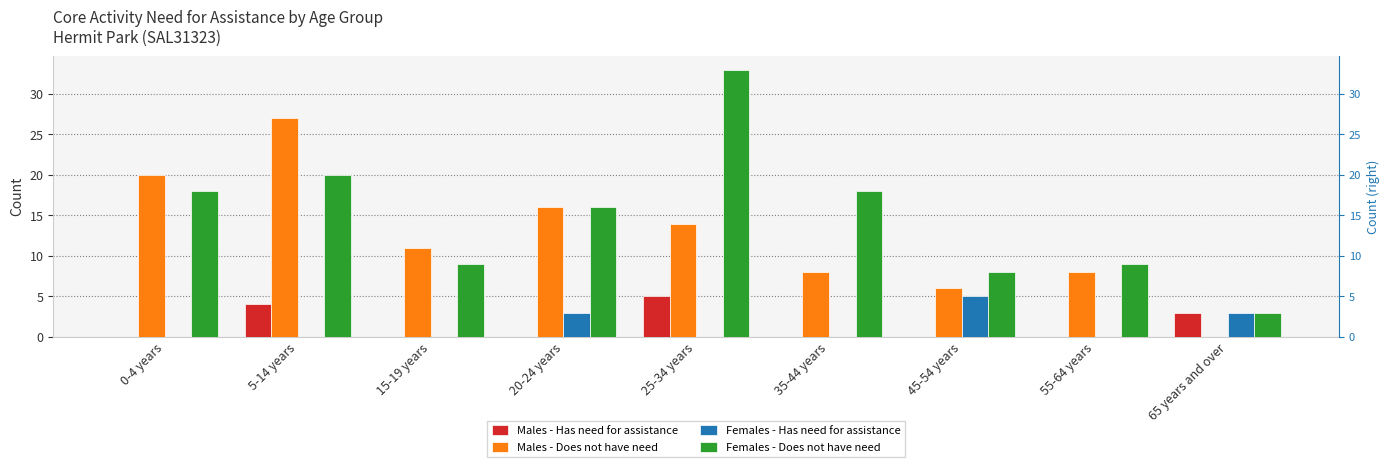

What are all the series names shown in the legend?

Males - Has need for assistance, Males - Does not have need, Females - Has need for assistance, Females - Does not have need